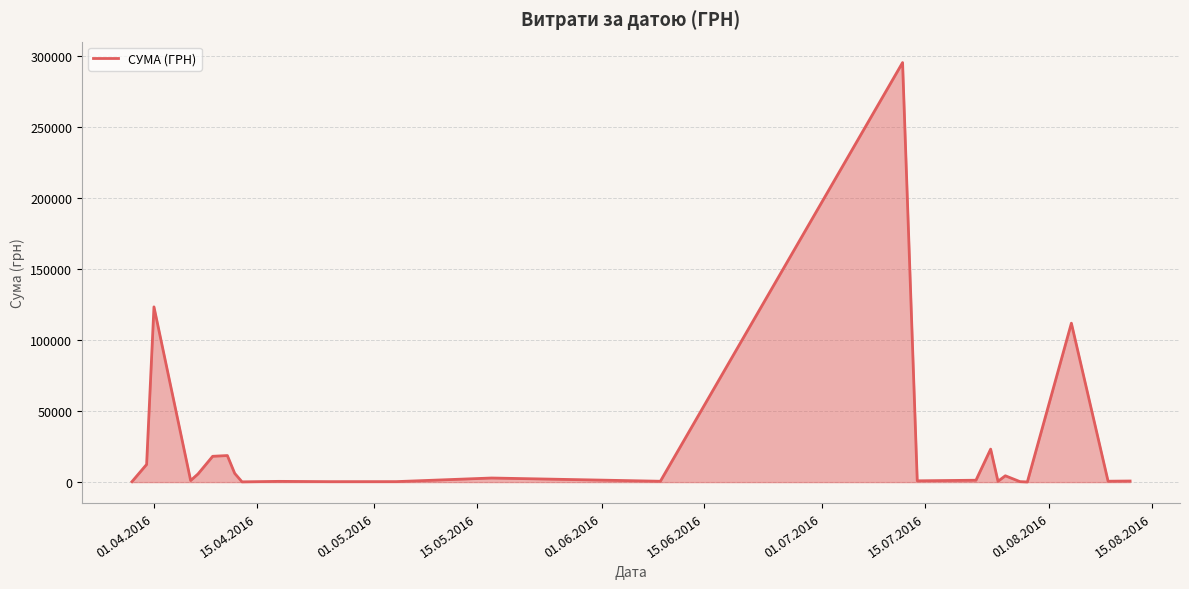

What is the maximum value shown in the chart?

295638.6